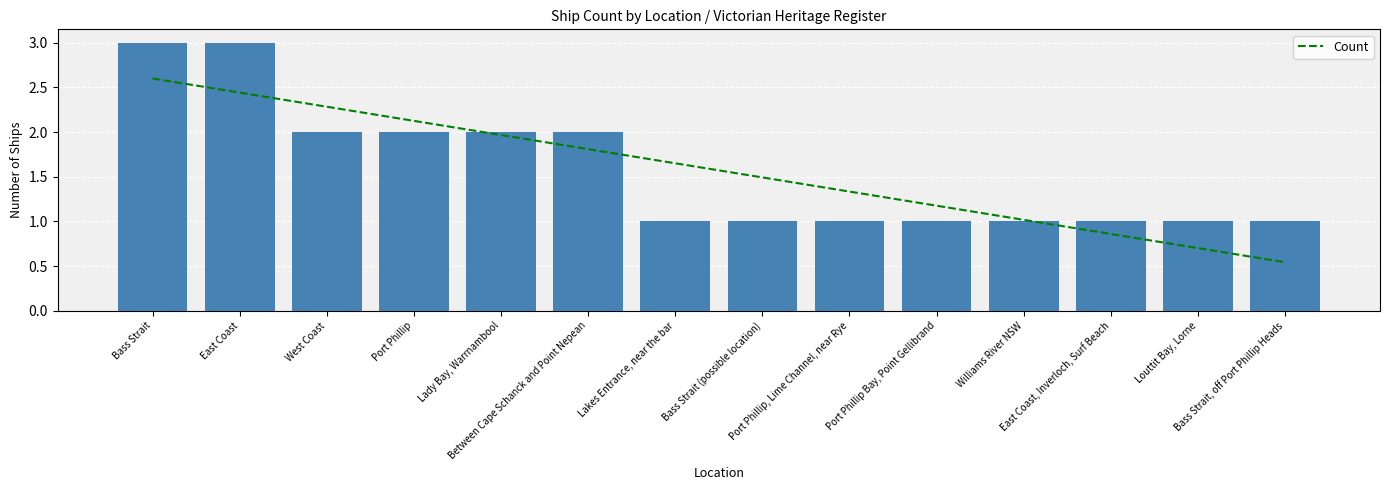

What is the average value?

2